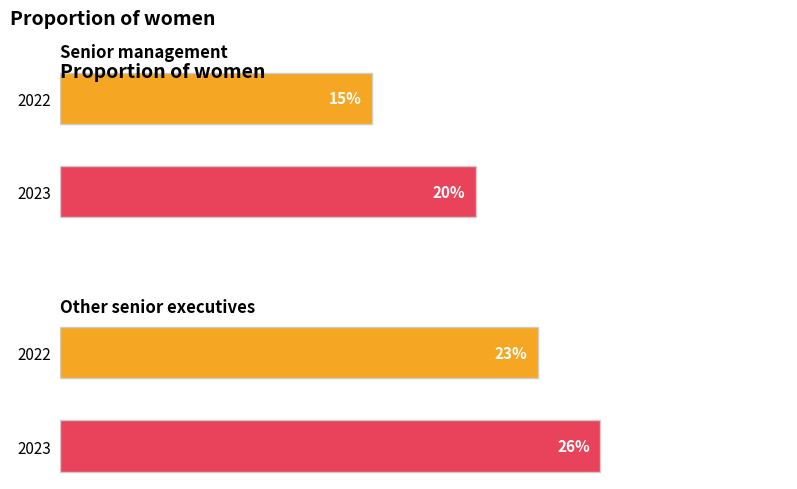

Which series has the widest spread of values?

2022